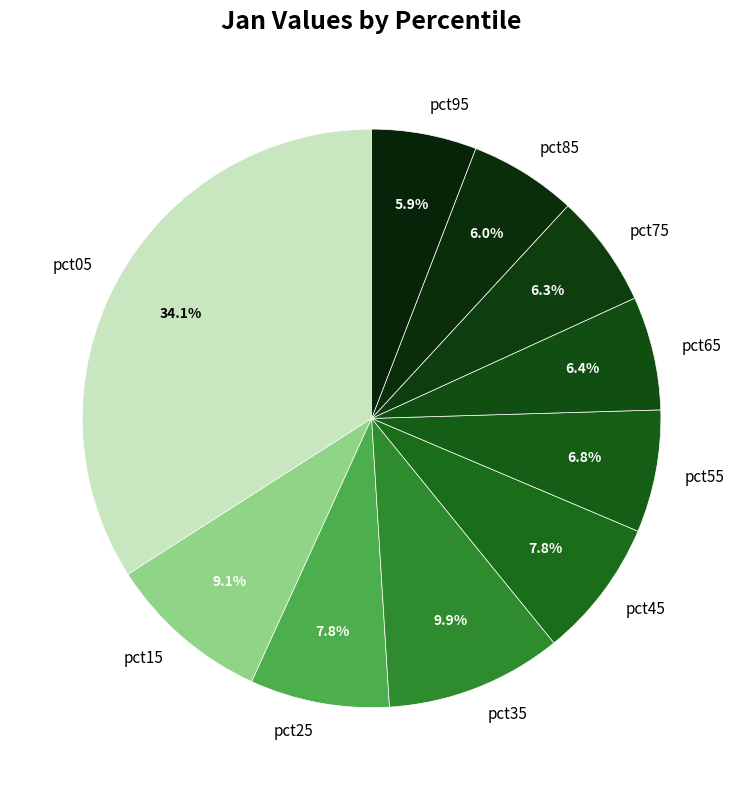

Is there any slice that represents more than half of the pie?

No